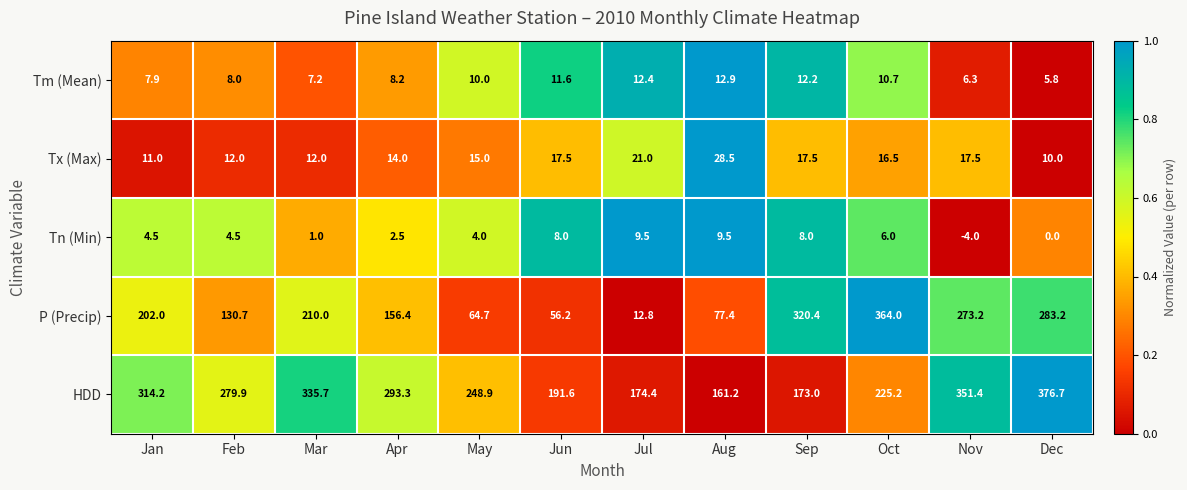

Is the value of Tn (Min) at Mar greater than the value of P (Precip) at Nov?

No